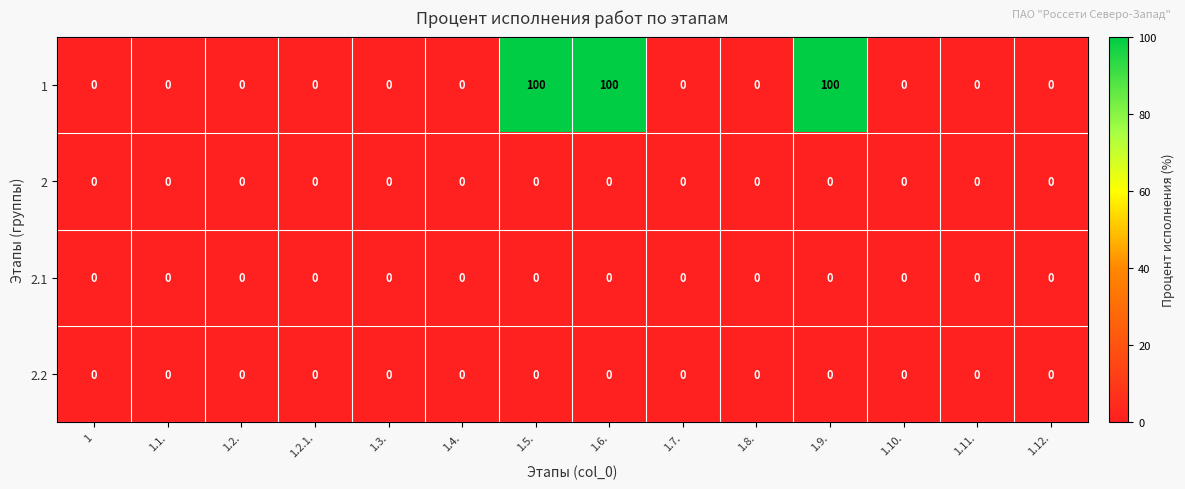

What is the spread (max minus min) of values at 1.9.?

100